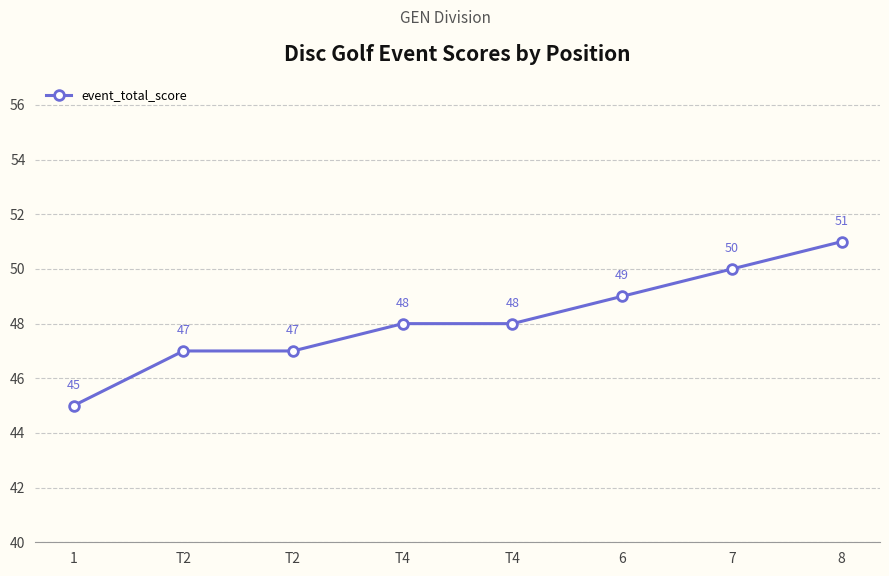

Count the number of categories in the chart.

8